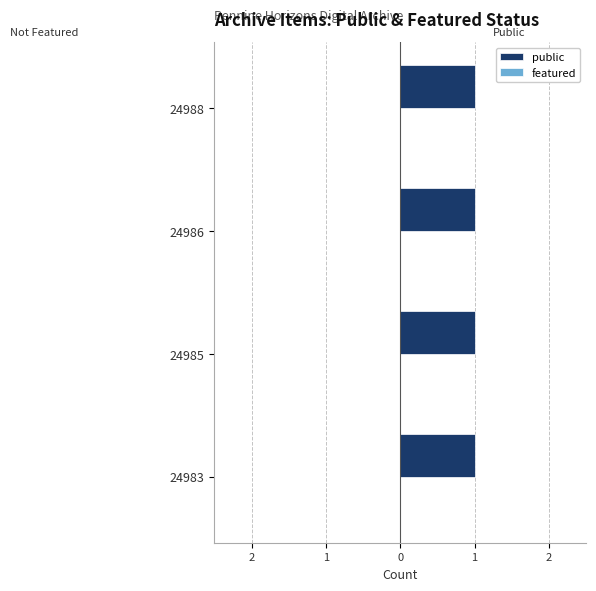

At how many categories does at least one series exceed 0?

4